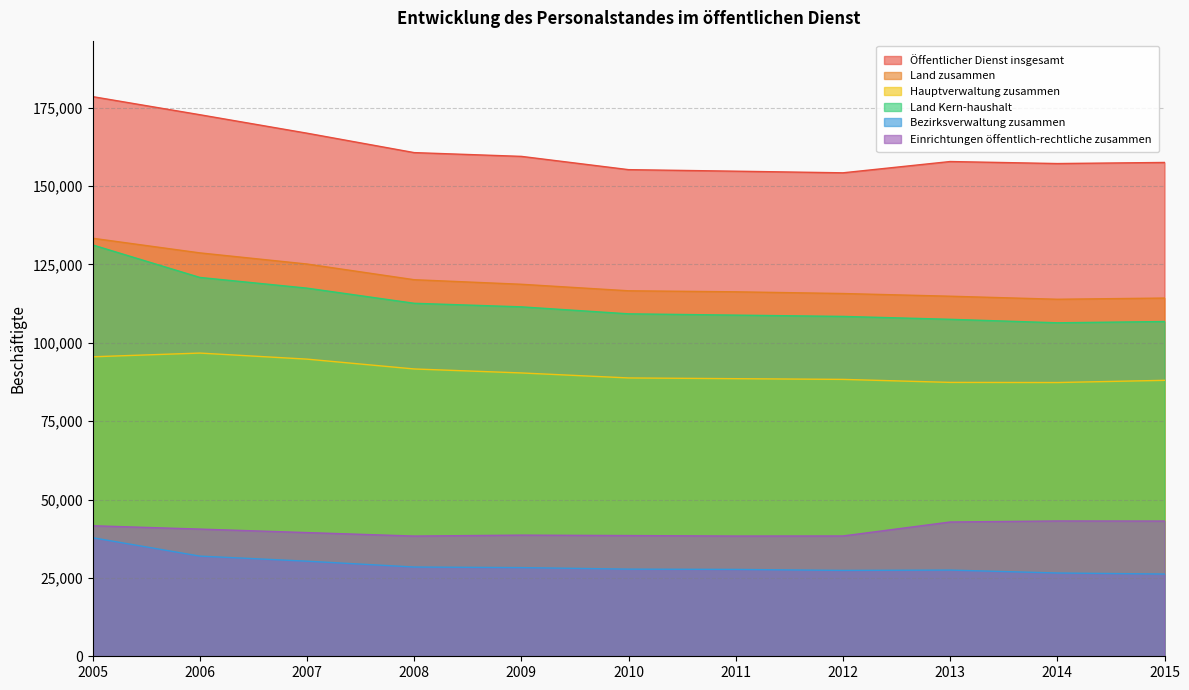

Reading left to right, what are all the values shown in this chart?

Öffentlicher Dienst insgesamt: 178550	172780	166885	160690	159490	155255	154765	154245	157845	157200	157550
Land zusammen: 133370	128700	125145	120140	118685	116605	116280	115735	114875	113905	114285
Hauptverwaltung zusammen: 95550	96735	94800	91665	90395	88800	88565	88340	87380	87335	88040
Land Kern-haushalt: 131235	120865	117450	112620	111480	109255	108840	108430	107510	106395	106800
Bezirksverwaltung zusammen: 37820	31960	30340	28475	28290	27805	27715	27395	27500	26570	26240
Einrichtungen öffentlich-rechtliche zusammen: 41645	40580	39465	38355	38655	38515	38360	38385	42840	43170	43145